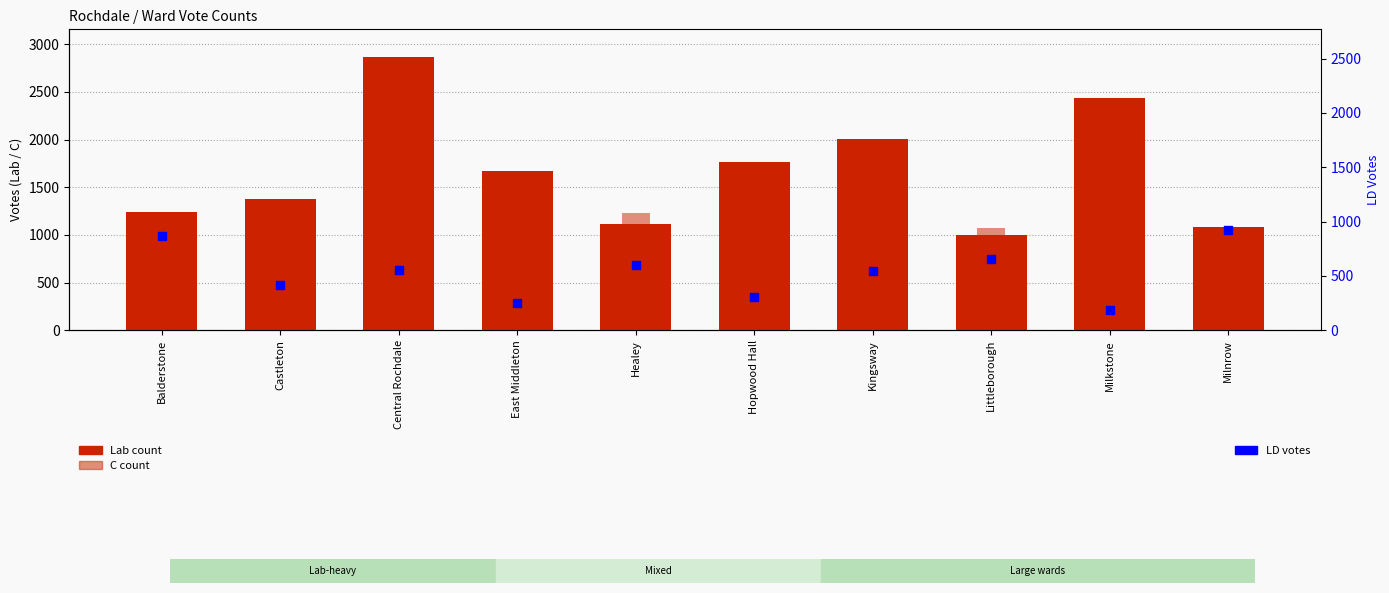

Which series has the largest total across all categories?

Lab